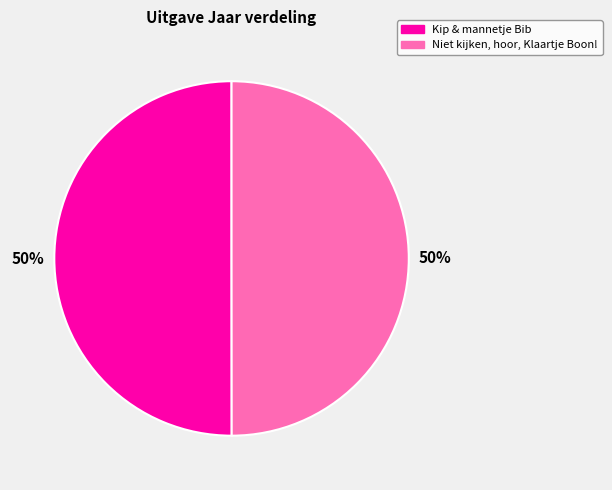

How many slices are in this pie chart?

2